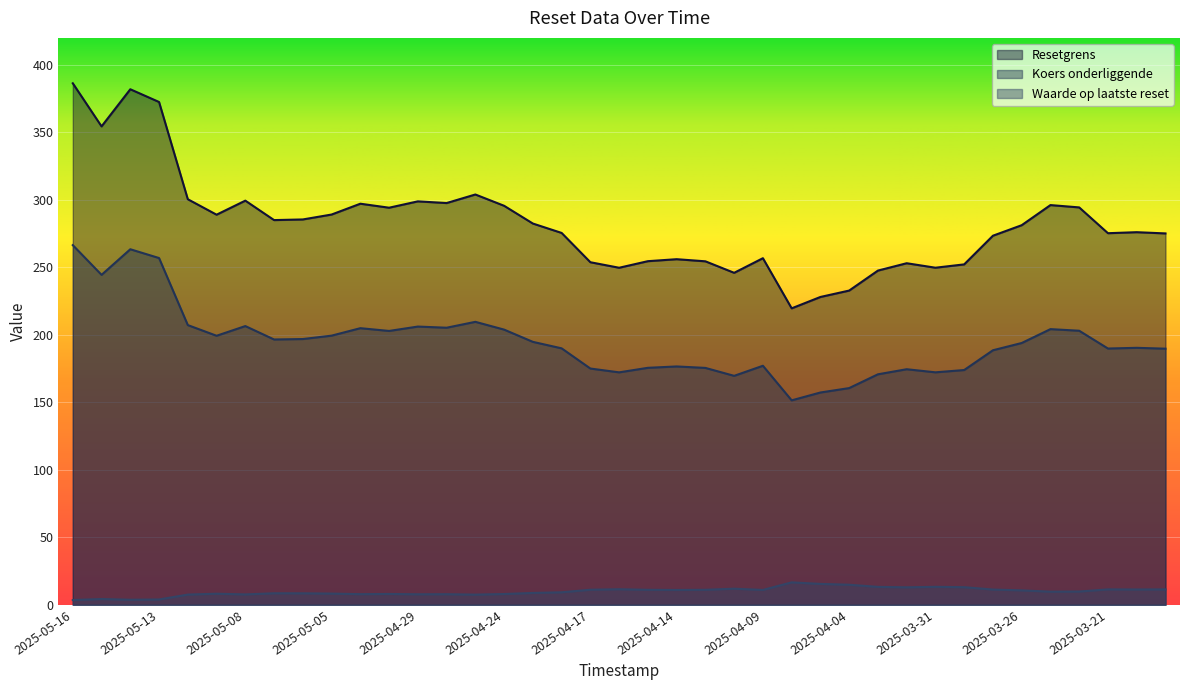

Which series has the largest total across all categories?

Resetgrens